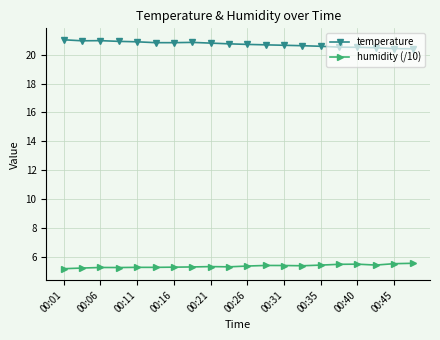

True or false: humidity (/10) and temperature intersect in this chart.

False